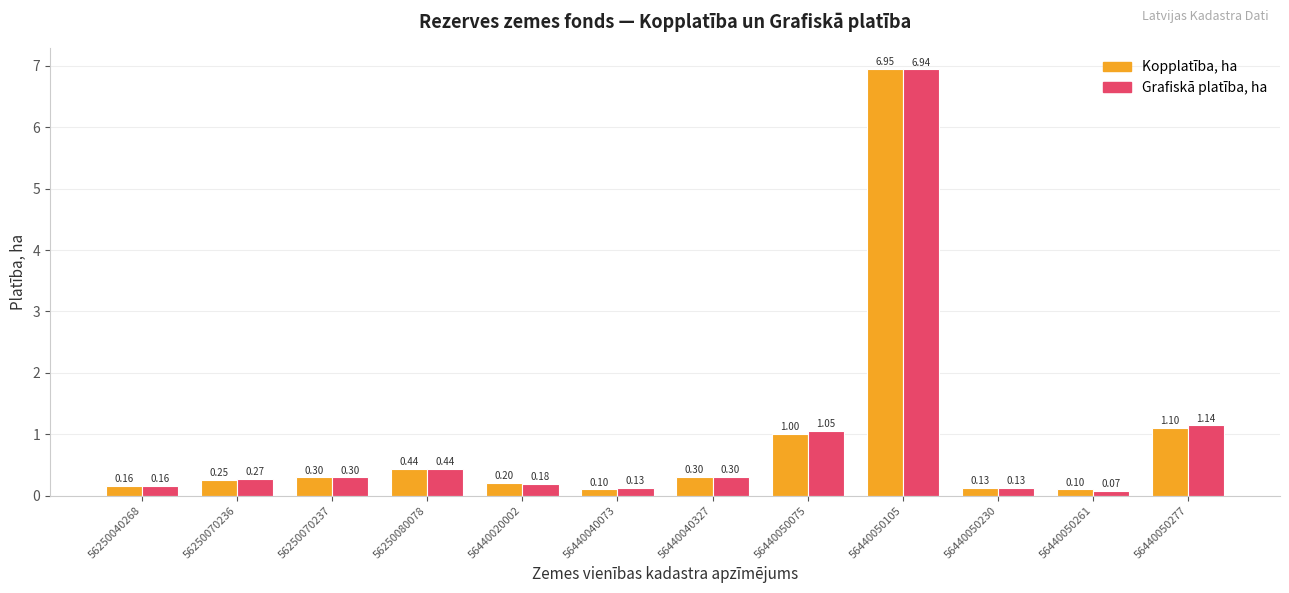

What is the sum of all Kopplatība, ha values?

11.0